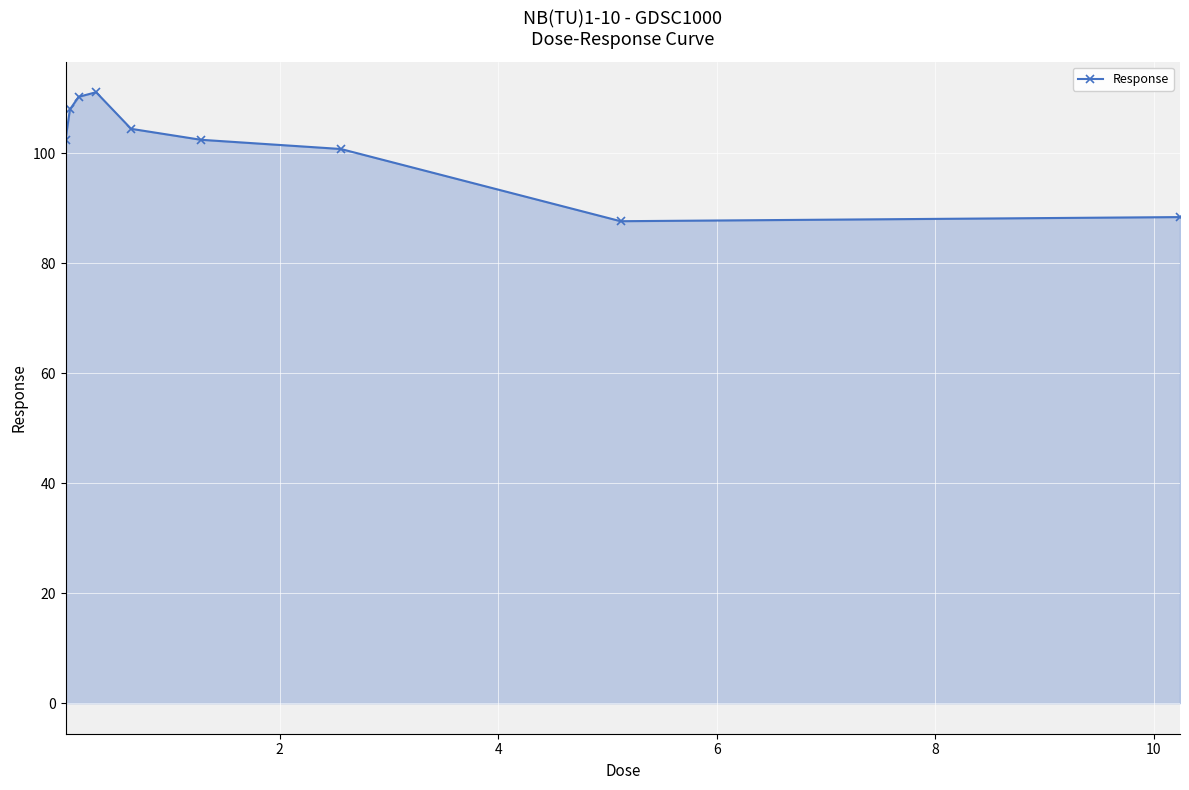

What is the minimum value shown in the chart?

87.7